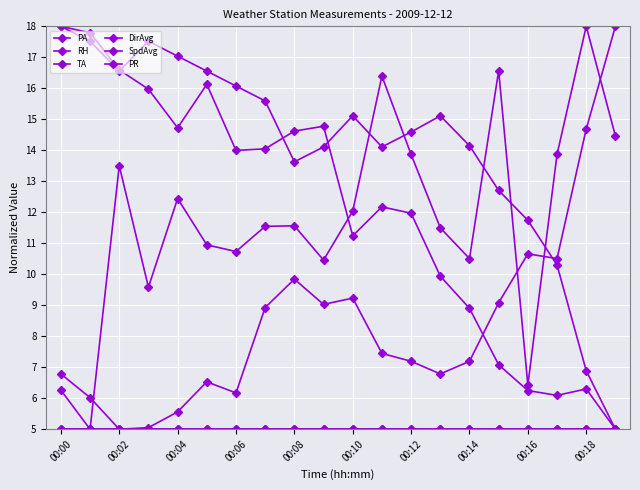

Does the chart have visible grid lines?

Yes